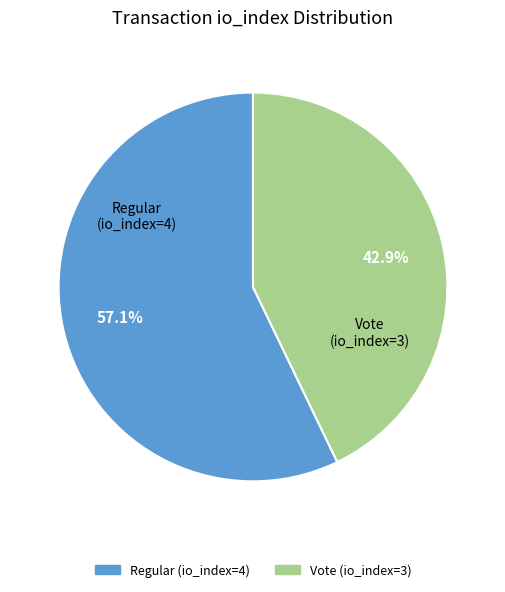

How many segments does this pie chart have?

2